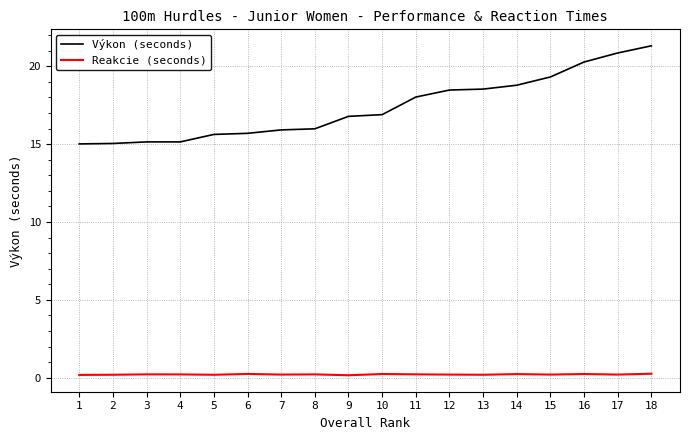

The value of Výkon (seconds) at 13 is 32.6. True or false?

False